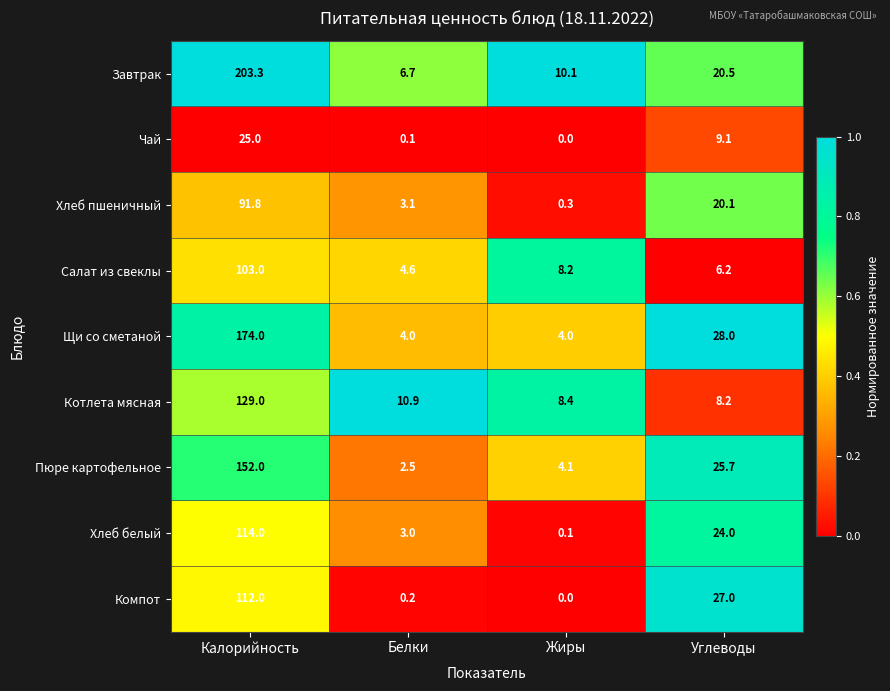

At how many categories does at least one series exceed 0?

4